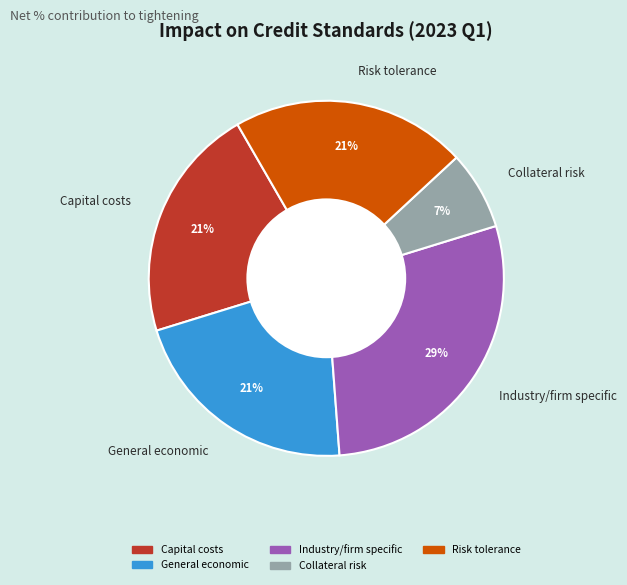

True or false: Risk tolerance accounts for 21% of the total.

True